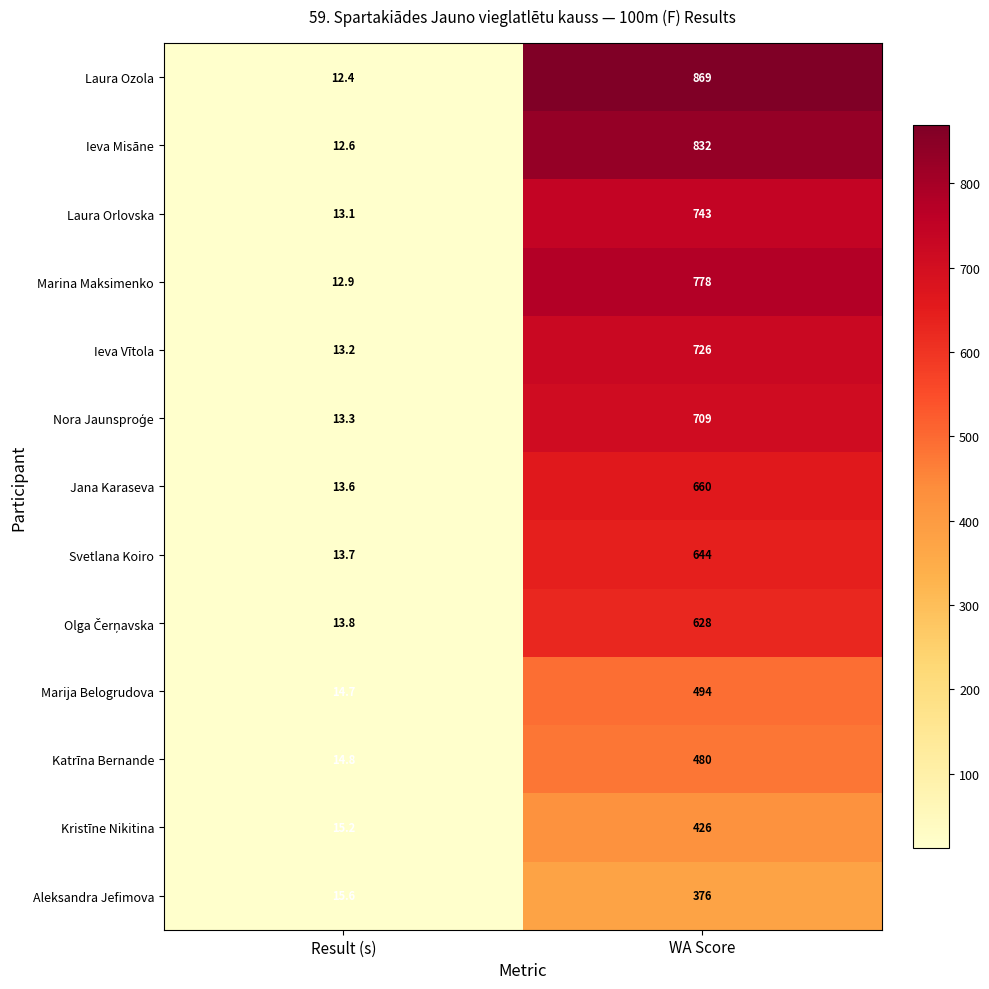

What is the difference between the Aleksandra Jefimova values at Result (s) and WA Score?

360.4